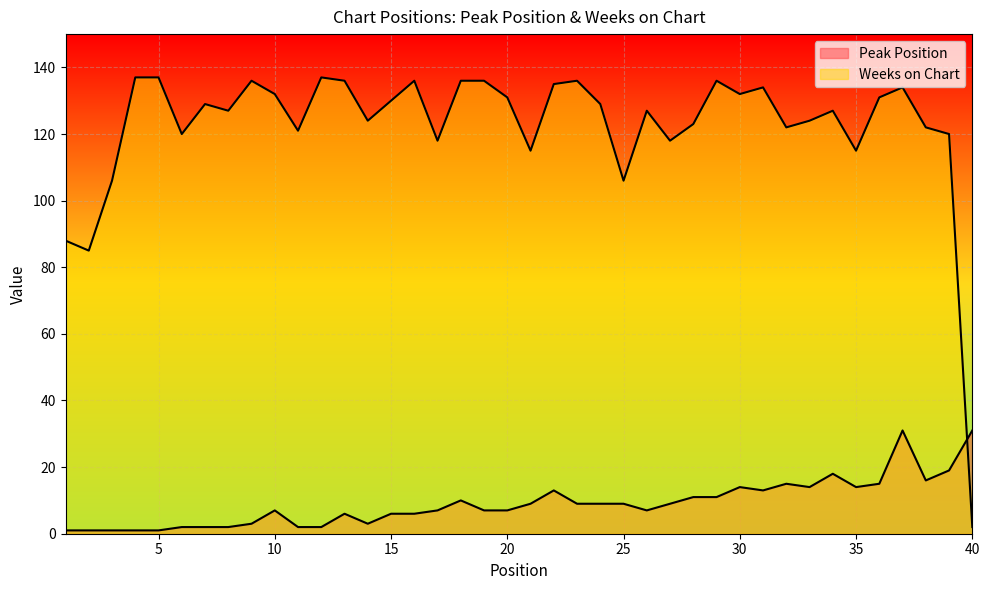

Rank the categories by Peak Position value from lowest to highest.

1, 2, 3, 4, 5, 6, 7, 8, 11, 12, 9, 14, 13, 15, 16, 10, 17, 19, 20, 26, 21, 23, 24, 25, 27, 18, 28, 29, 22, 31, 30, 33, 35, 32, 36, 38, 34, 39, 37, 40